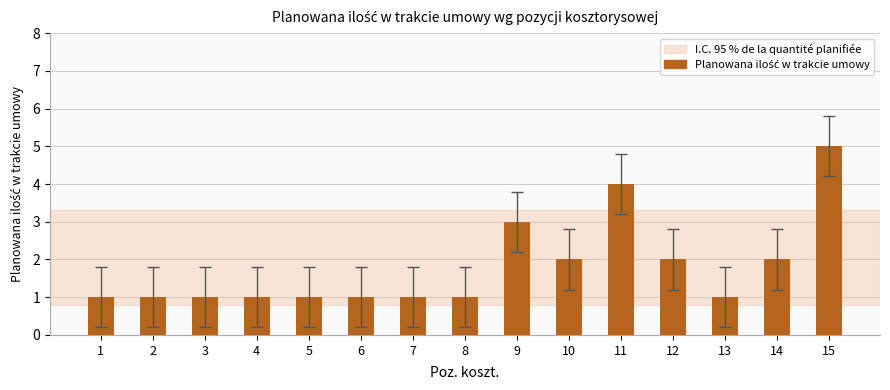

What is the average value?

2